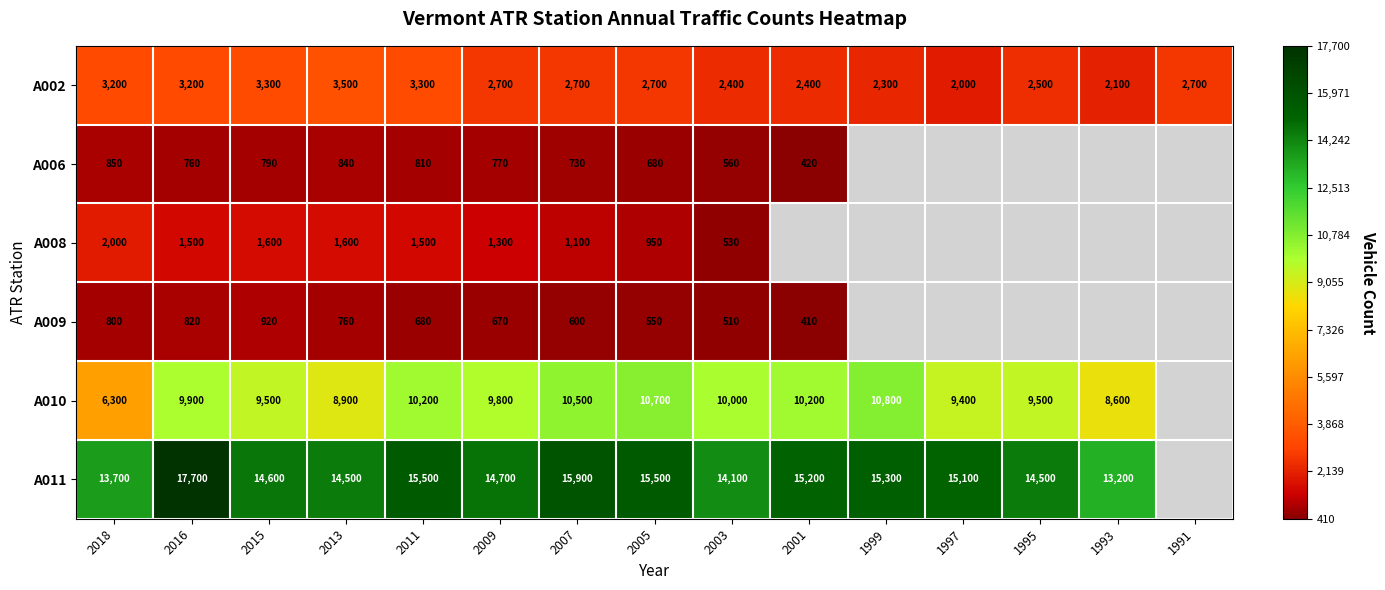

What is the difference between the highest and lowest values at 2003?

13590